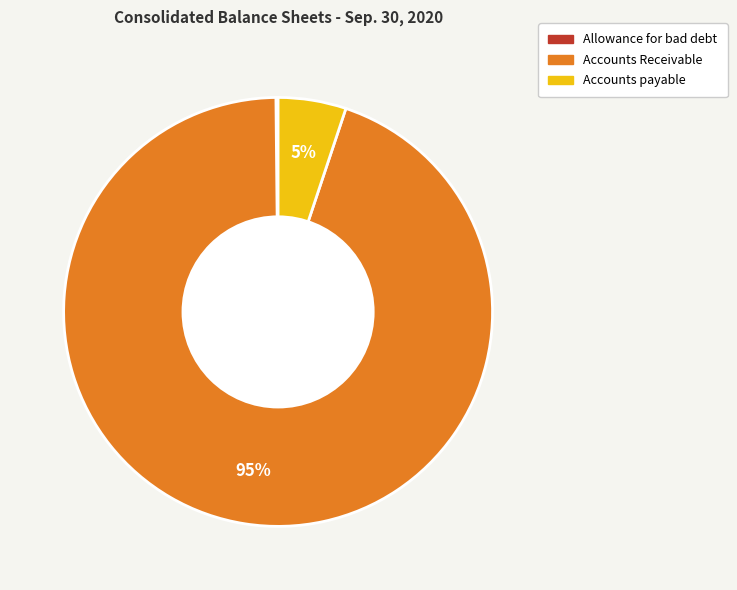

Is there any slice that represents more than half of the pie?

Yes